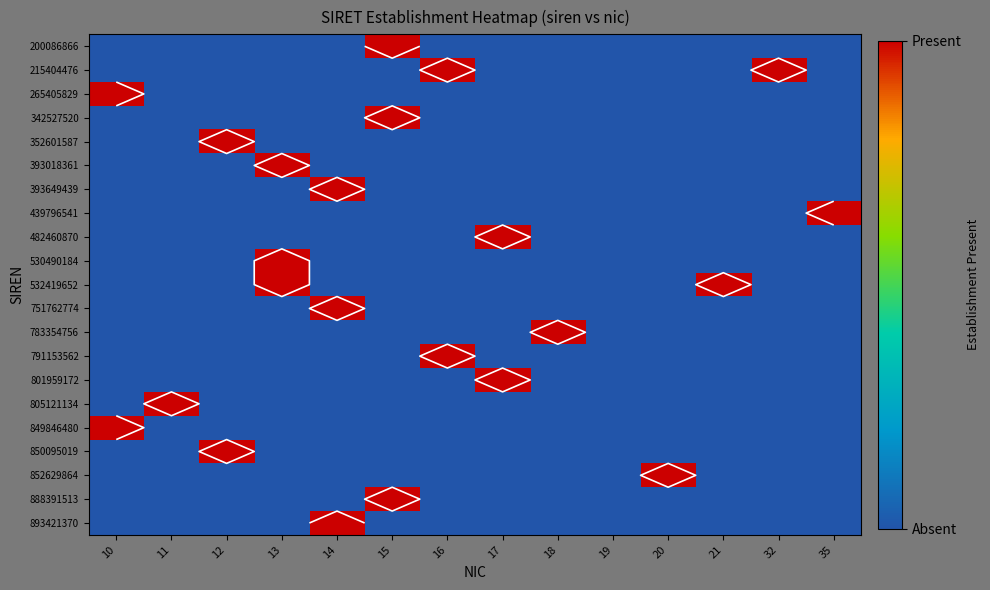

Count the number of data series in this chart.

21